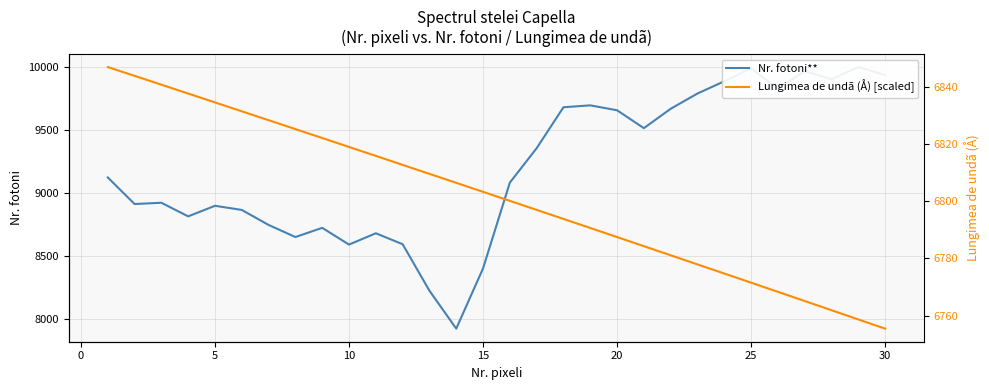

Between 15 and 0, which is larger?

15